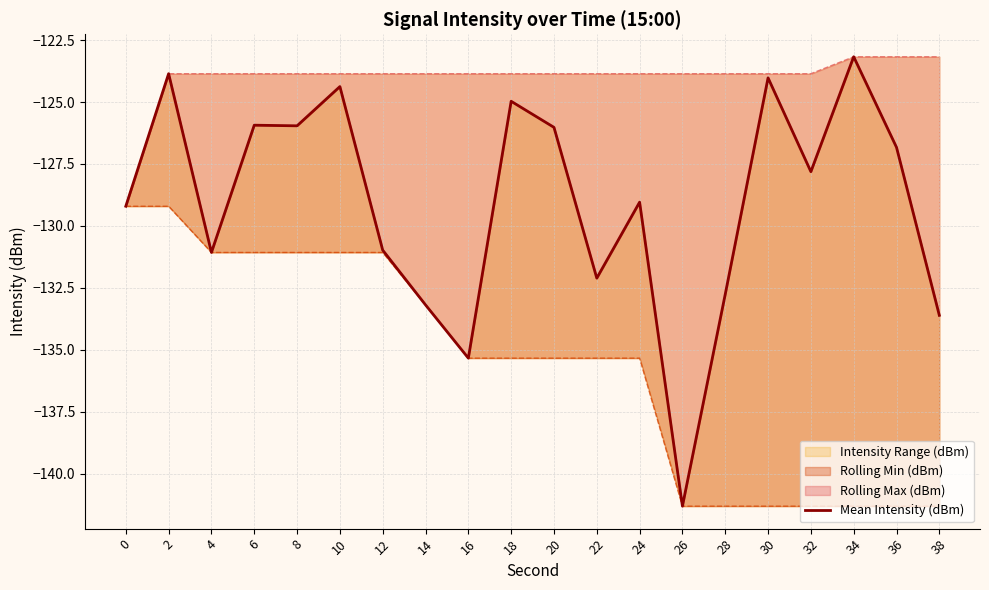

List the labels in order of value, smallest first.

26, 16, 38, 14, 28, 22, 4, 12, 0, 24, 32, 36, 20, 8, 6, 18, 10, 30, 2, 34